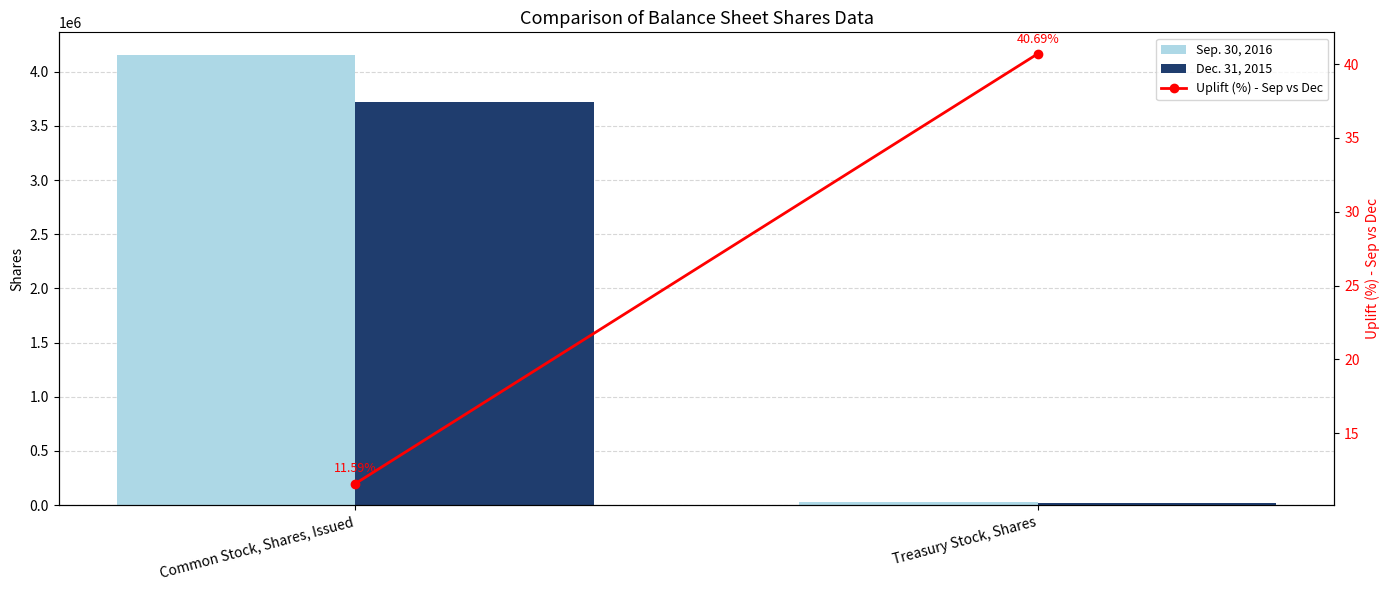

Count the Dec. 31, 2015 values in the range 23311 to 3724668.

2